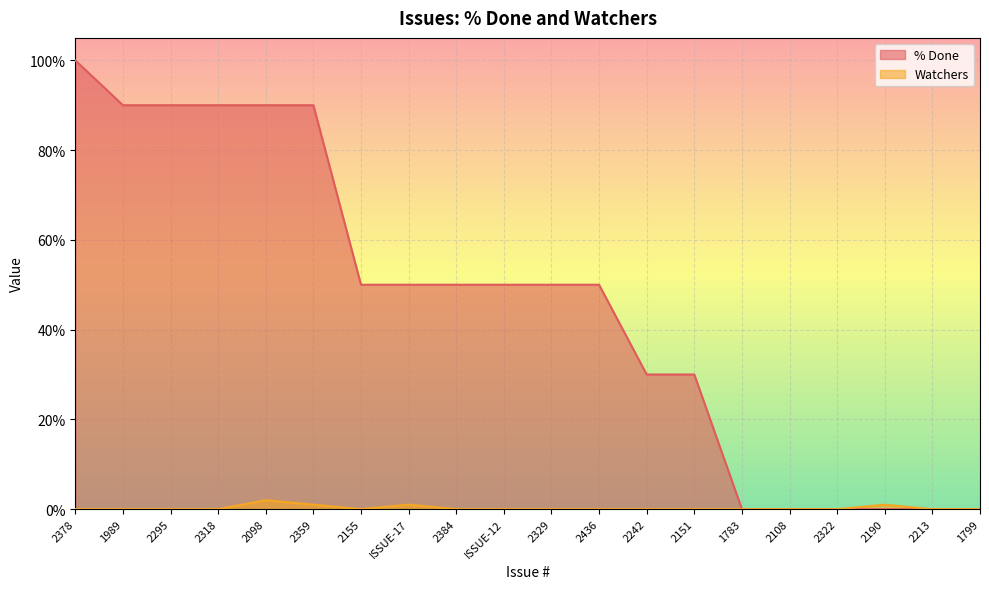

What position from the right is 2098?

16